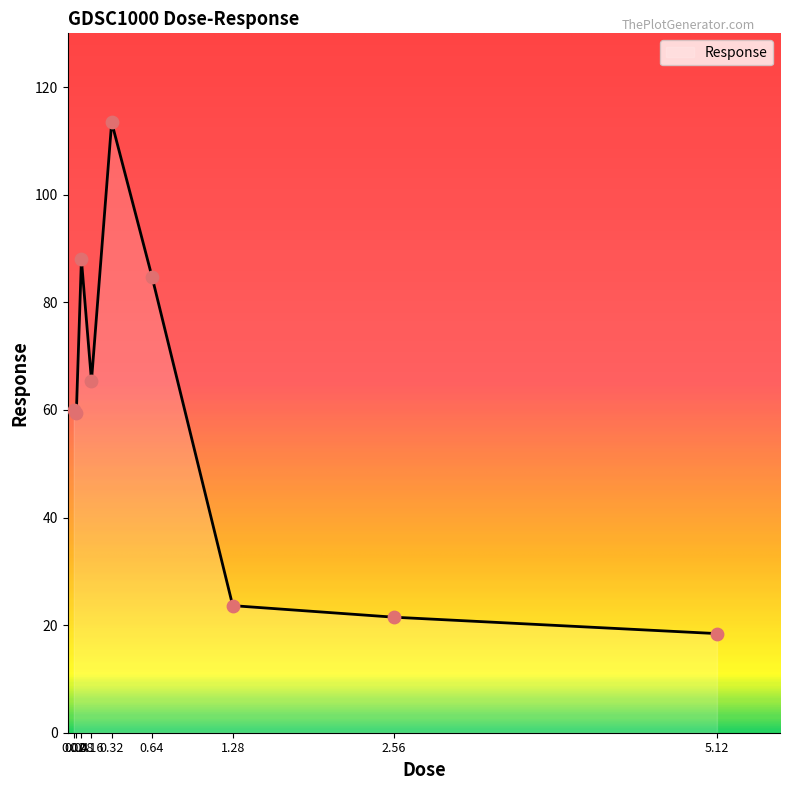

Which has a higher value, 0.64 or 0.08?

0.08